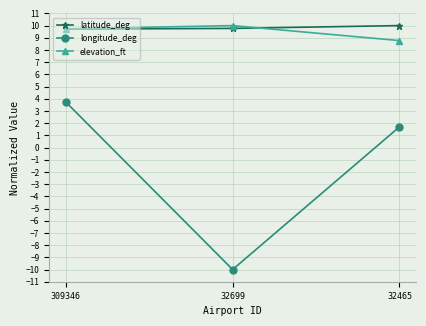

At which label does elevation_ft reach its minimum?

32465